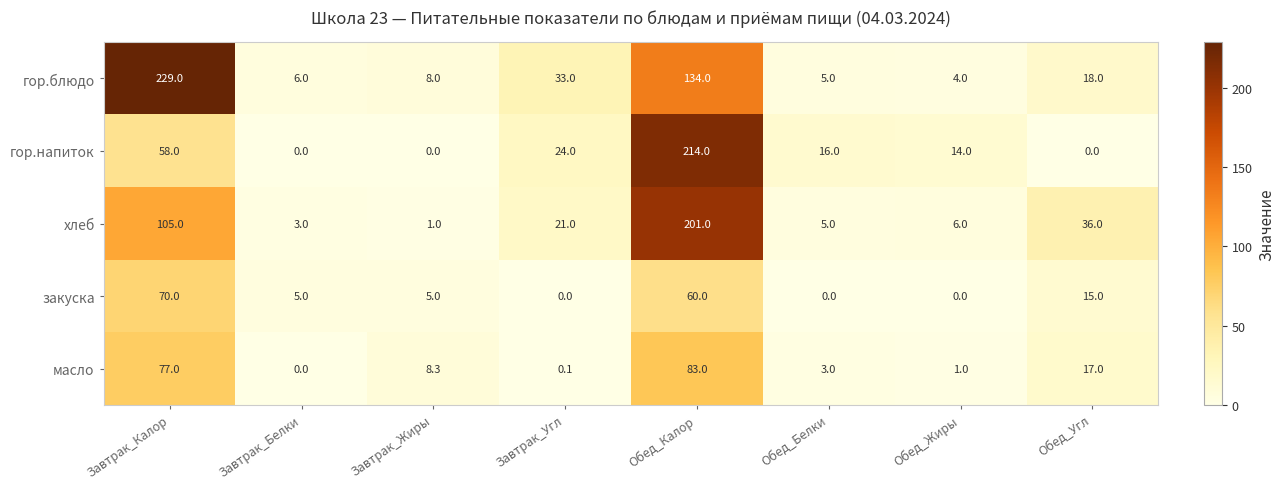

At which label is масло closest to 41?

Обед_Угл